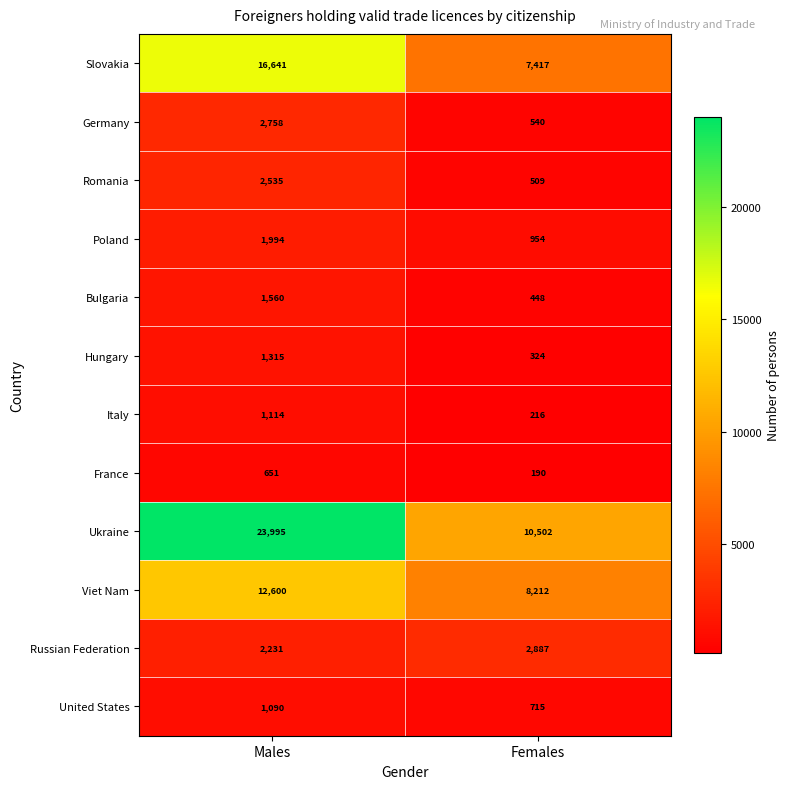

Reading right to left, what are all the values shown in this chart?

Slovakia: 7417	16641
Germany: 540	2758
Romania: 509	2535
Poland: 954	1994
Bulgaria: 448	1560
Hungary: 324	1315
Italy: 216	1114
France: 190	651
Ukraine: 10502	23995
Viet Nam: 8212	12600
Russian Federation: 2887	2231
United States: 715	1090